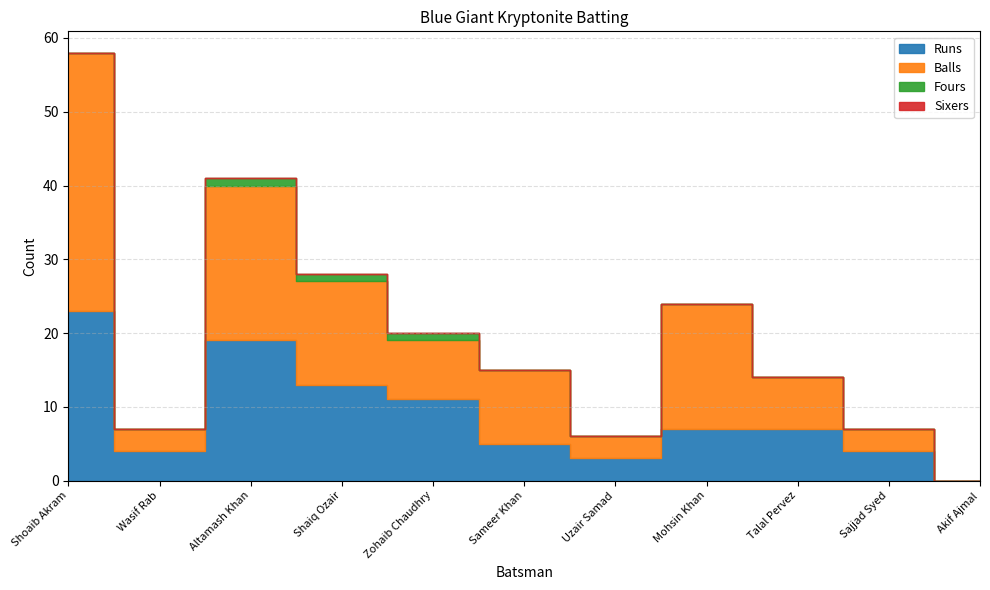

List the series in order of their peak value, lowest first.

Sixers, Fours, Runs, Balls